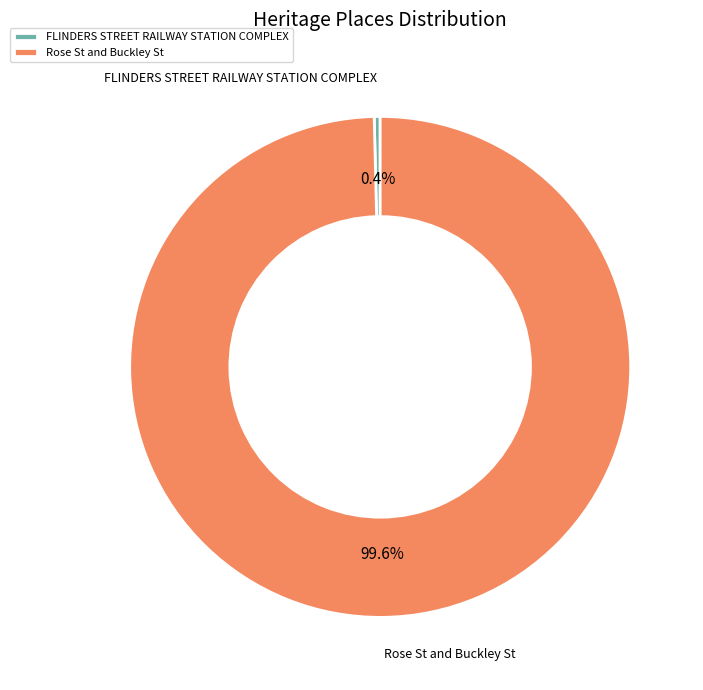

Is there any slice that represents more than half of the pie?

Yes